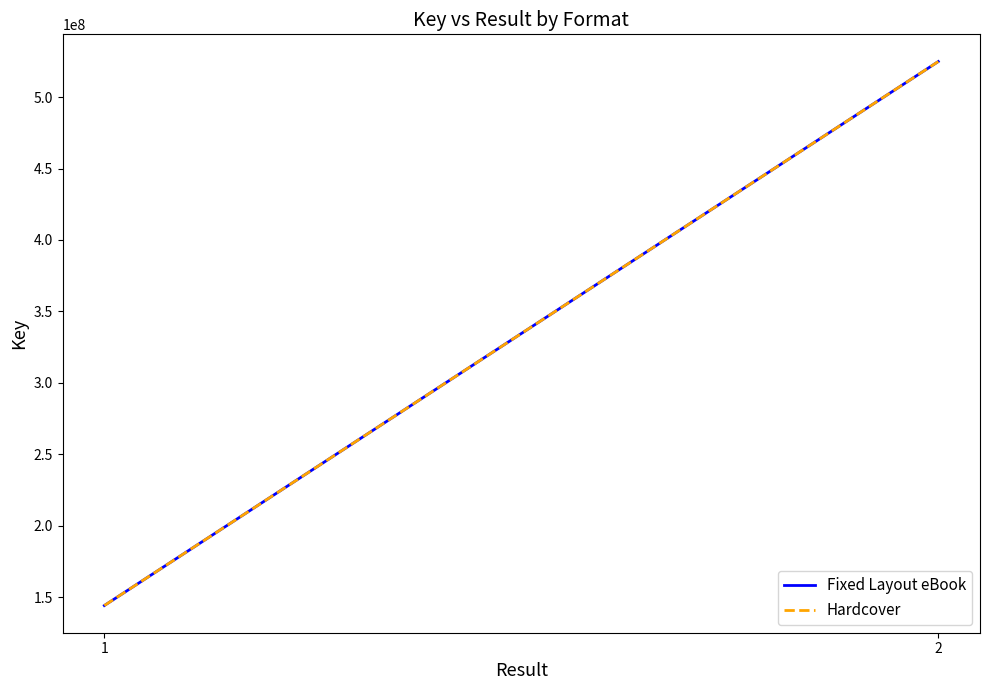

Where is Fixed Layout eBook nearest to the value 334495811?

1